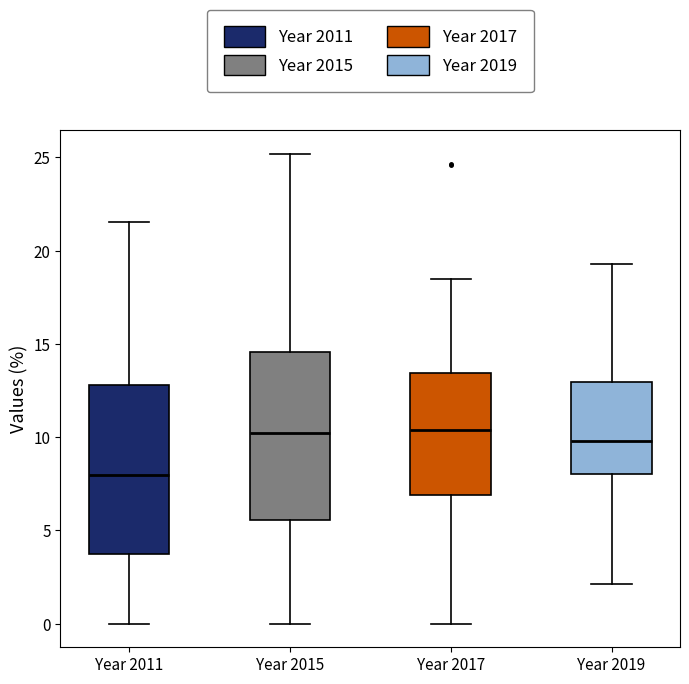

Reading left to right, transcribe this box plot: for each box, give where its median line is, the range the box spans, and where its two whiskers end, as read against the y-axis. The values are not printed on the chart, so give them approximately, as read against the axis.

Year 2011: median 8.0, box 4.0 to 13.0, whiskers 0.0 to 21.5
Year 2015: median 10.0, box 5.5 to 14.5, whiskers 0.0 to 25.0
Year 2017: median 10.5, box 7.0 to 13.5, whiskers 0.0 to 18.5
Year 2019: median 10.0, box 8.0 to 13.0, whiskers 2.0 to 19.5